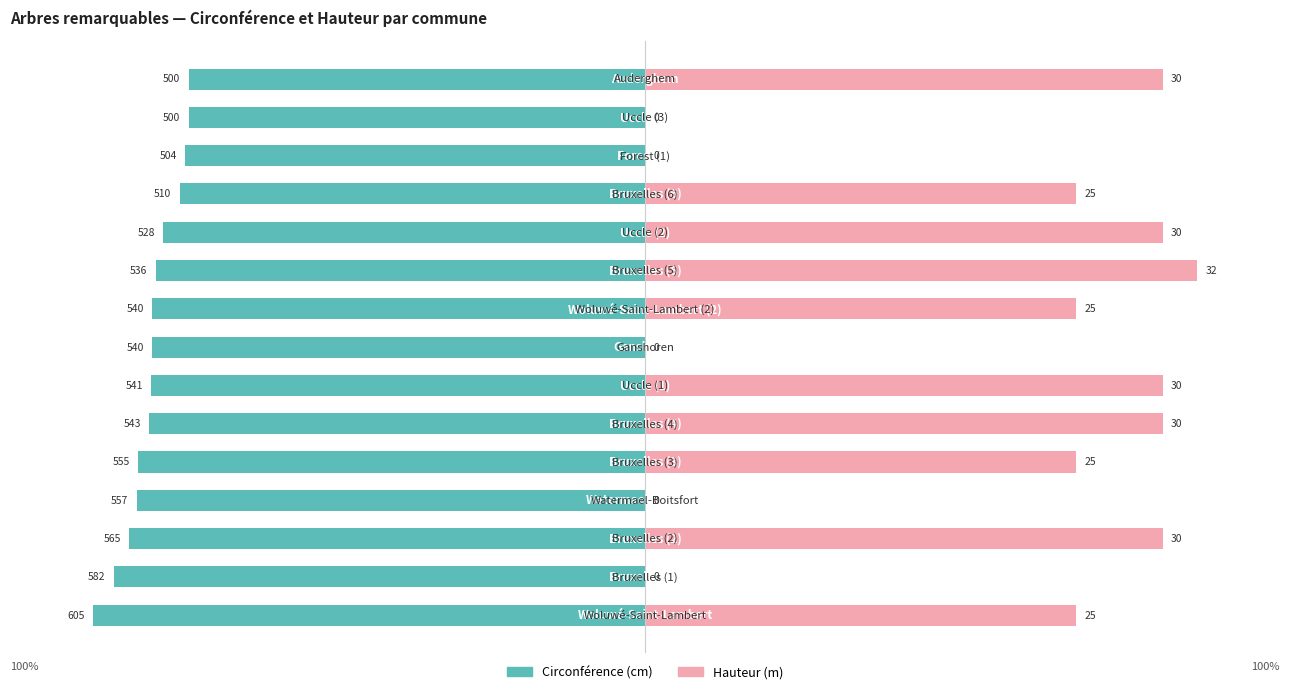

Reading right to left, what are all the values shown in this chart?

Circonférence (cm): -82.6	-82.6	-83.3	-84.3	-87.3	-88.6	-89.3	-89.3	-89.4	-89.8	-91.7	-92.1	-93.4	-96.2	-100.0
Hauteur (m): 93.8	0.0	0.0	78.1	93.8	100.0	78.1	0.0	93.8	93.8	78.1	0.0	93.8	0.0	78.1